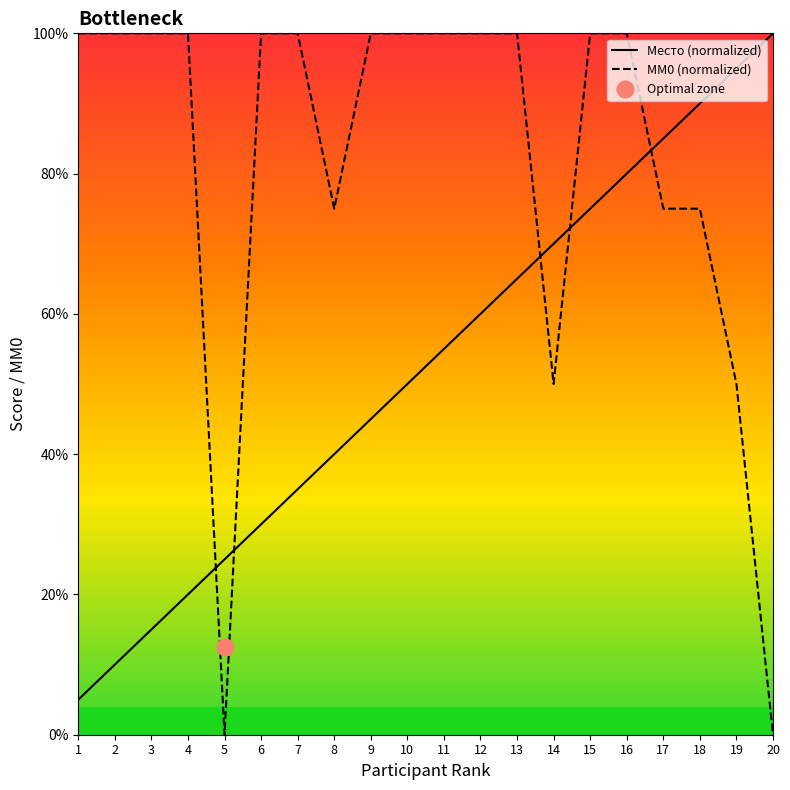

At which label does MM0 (normalized) reach its minimum?

5